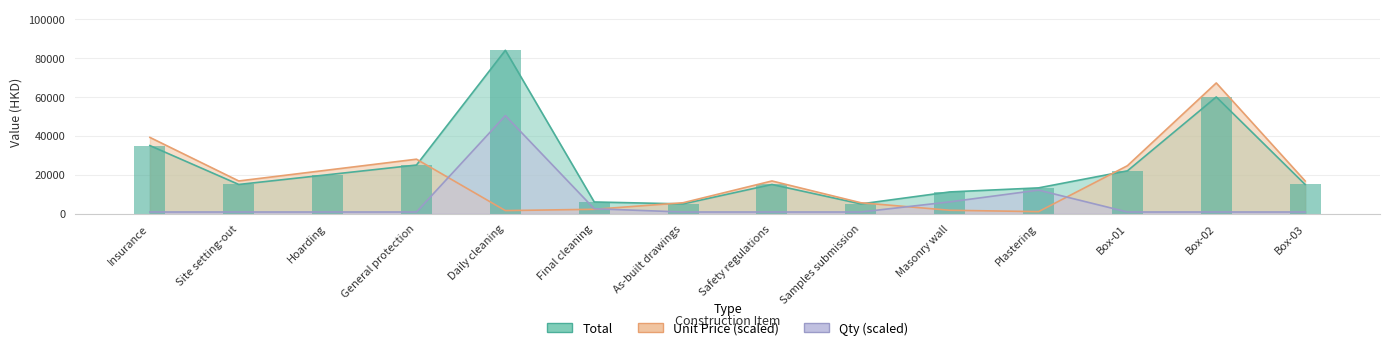

Rank the series by their average value, from highest to lowest.

total, unit_price, qty